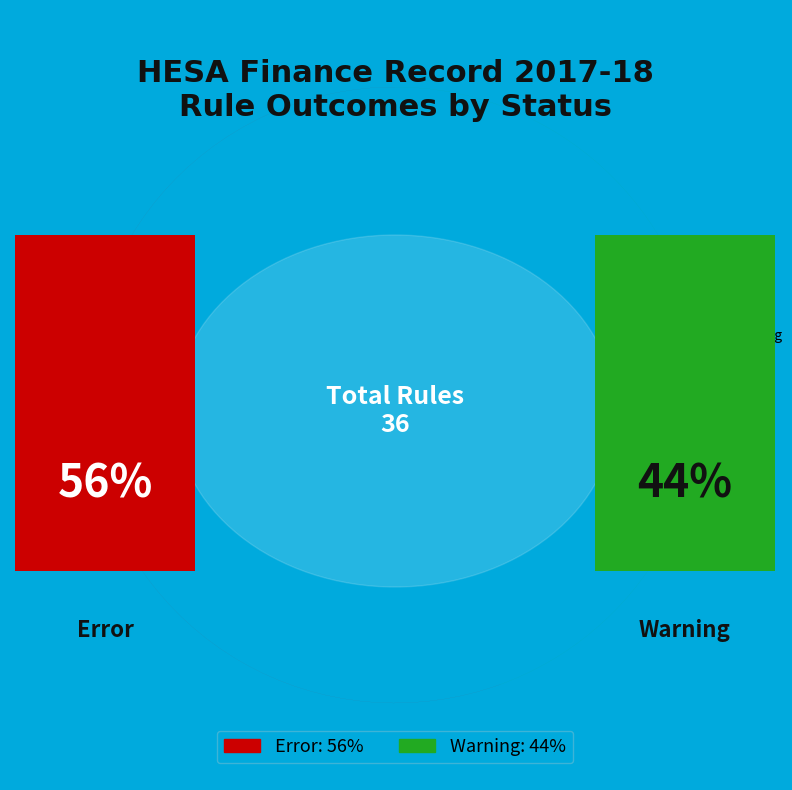

Which slice represents more than half of the pie?

Error